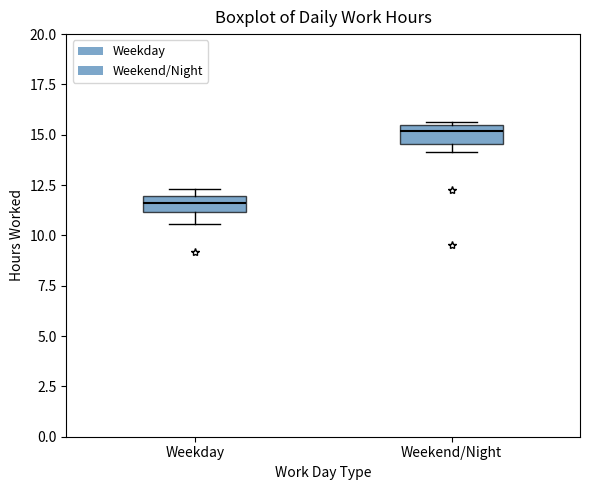

Where does the lower whisker of the box for Weekday end on the y-axis? The values are not printed on the chart, so give them approximately, as read against the axis.

10.5